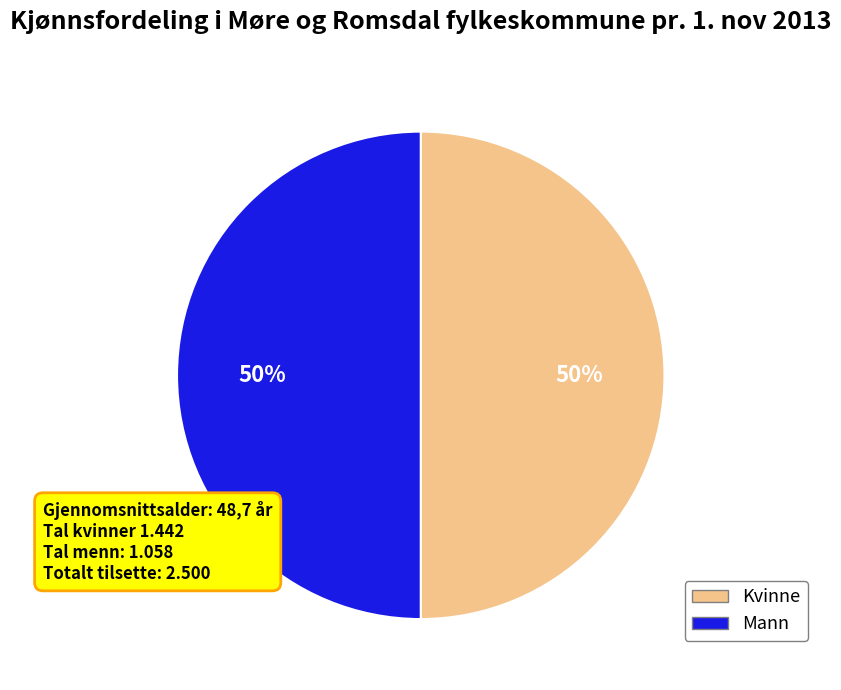

Count the number of slices in the pie.

2